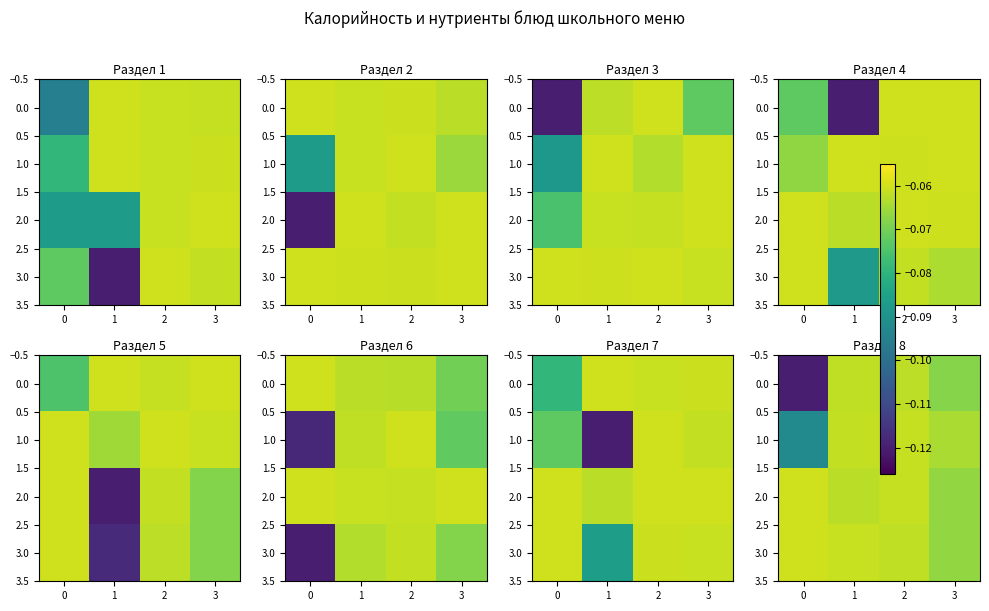

What is the minimum value for 1.0?

-0.1